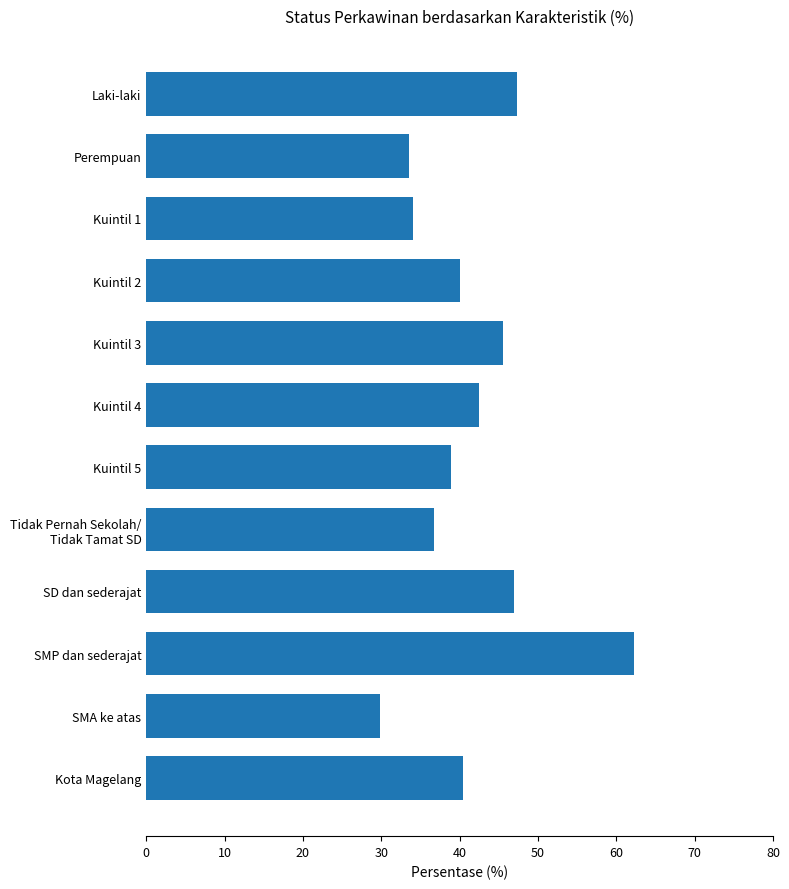

Count the number of data series in this chart.

1